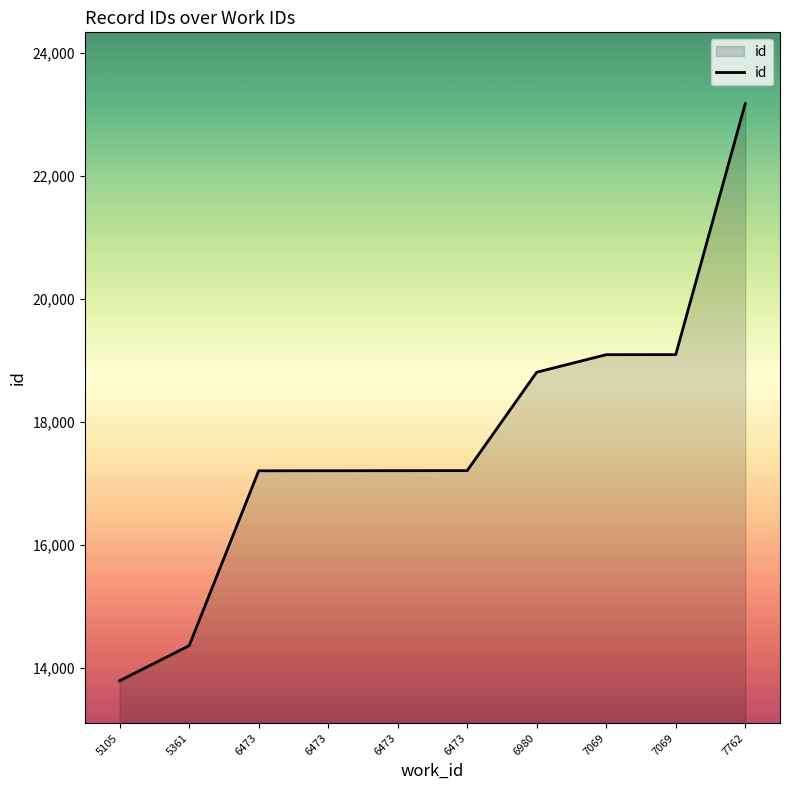

What is the sum of all values?

177150